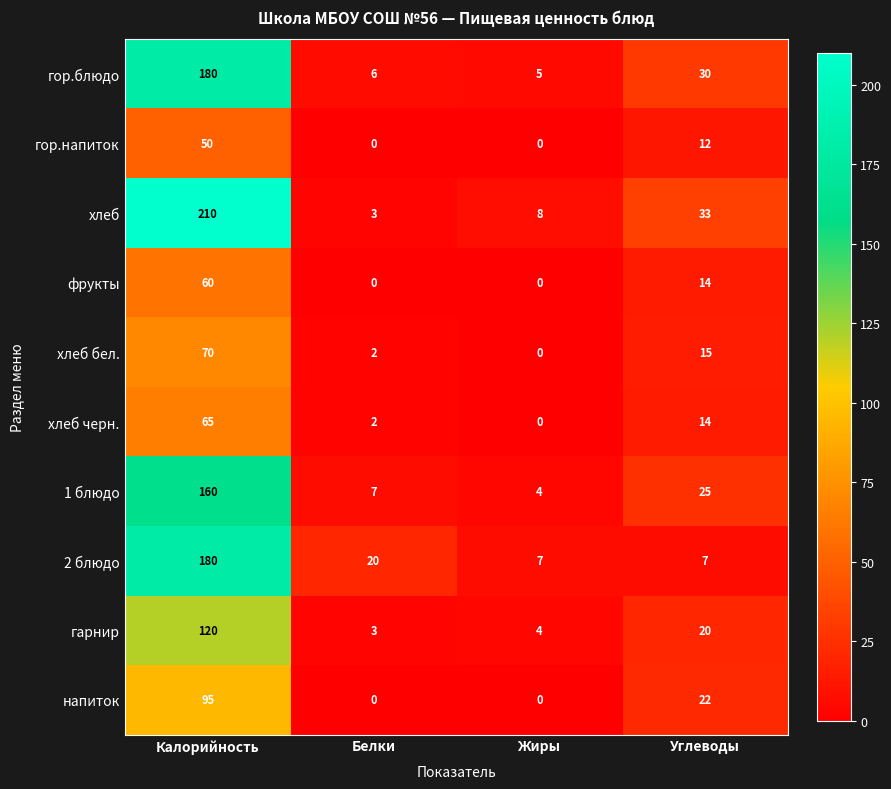

What is the difference between the maximum and minimum values in the гарнир series?

117